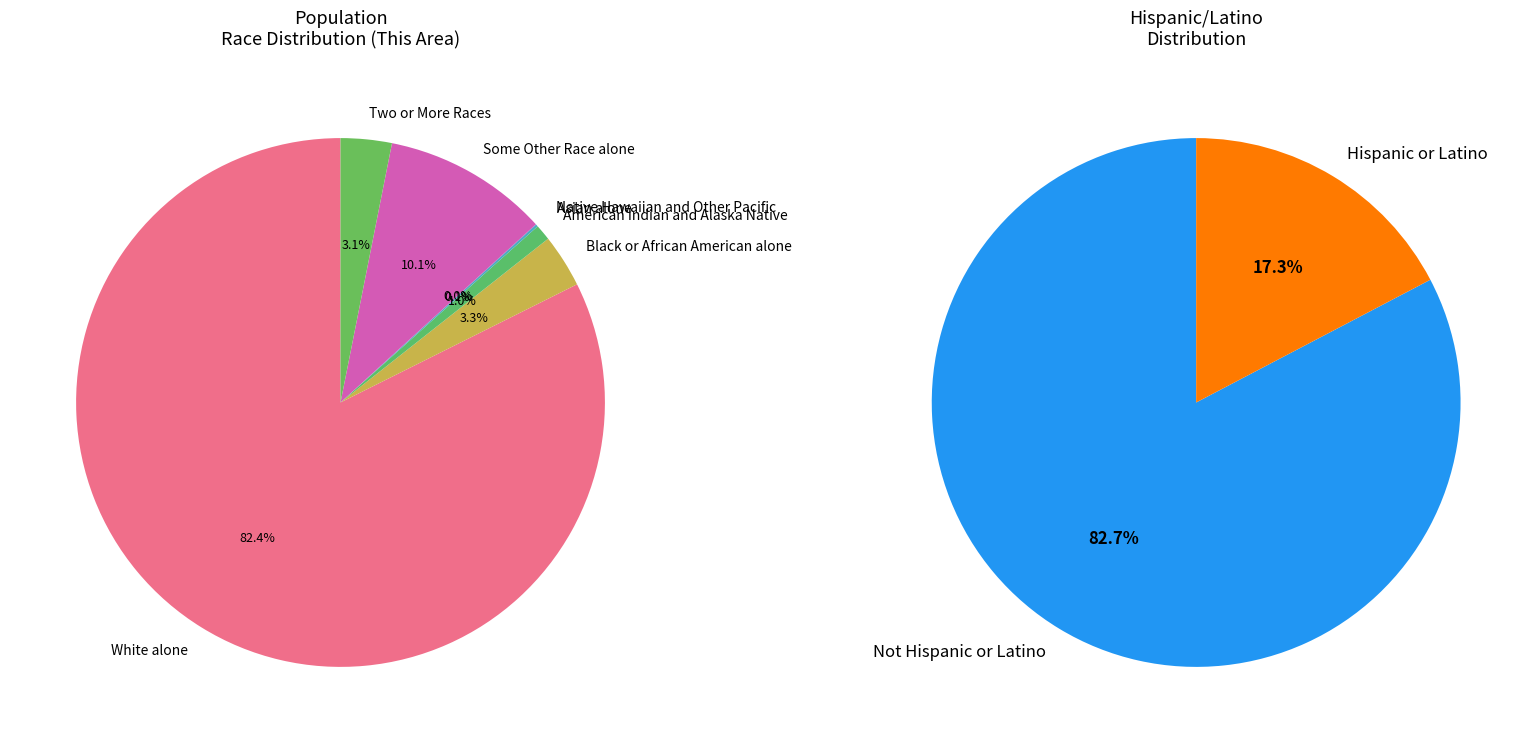

True or false: Two or More Races accounts for 11% of the total.

False